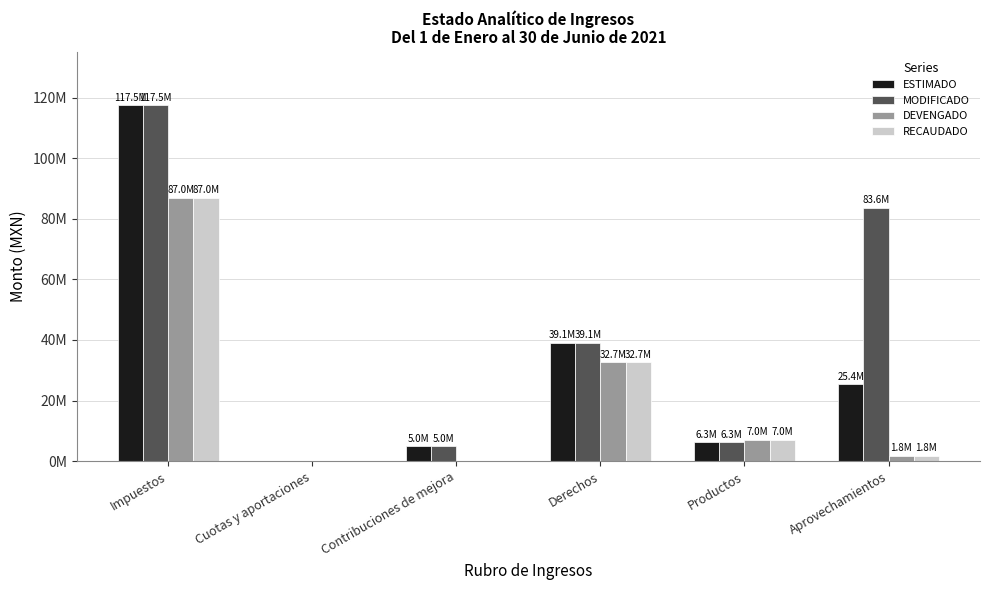

The ESTIMADO series shows 14285959.8 at Aprovechamientos. True or false?

False